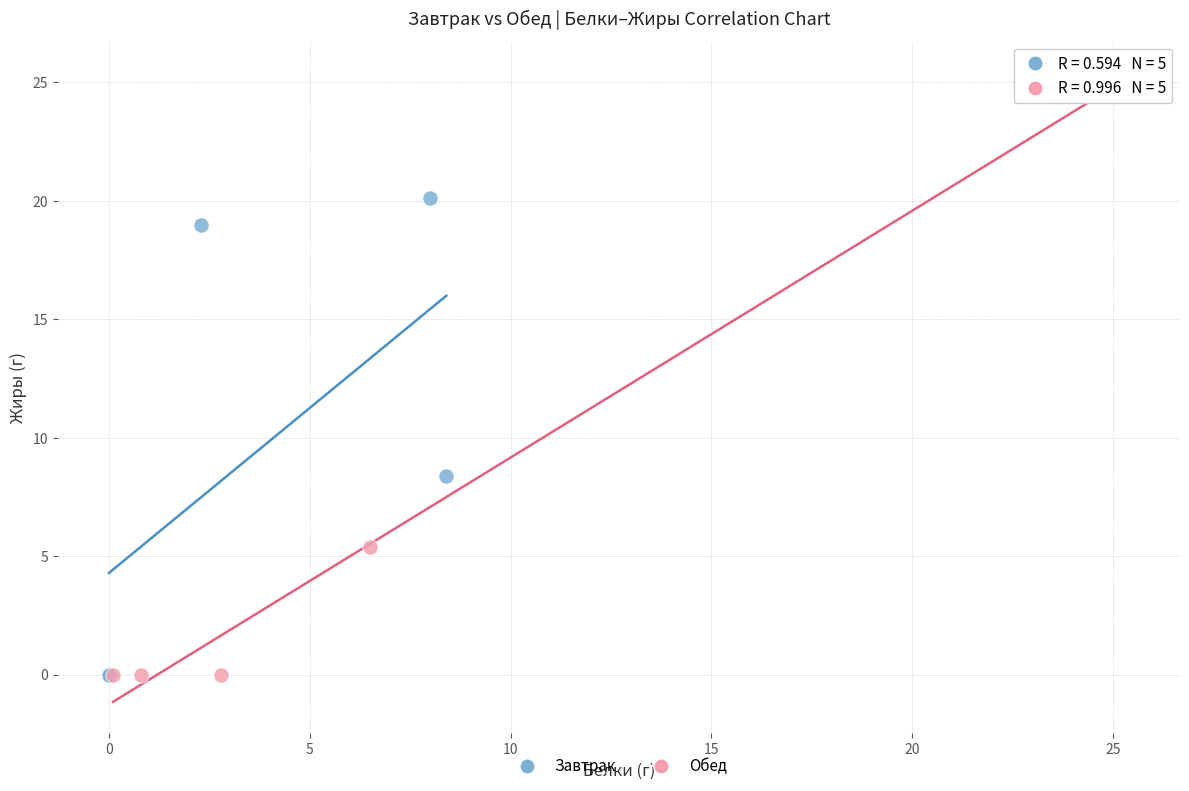

Which series has the largest Y range (max minus min)?

Обед